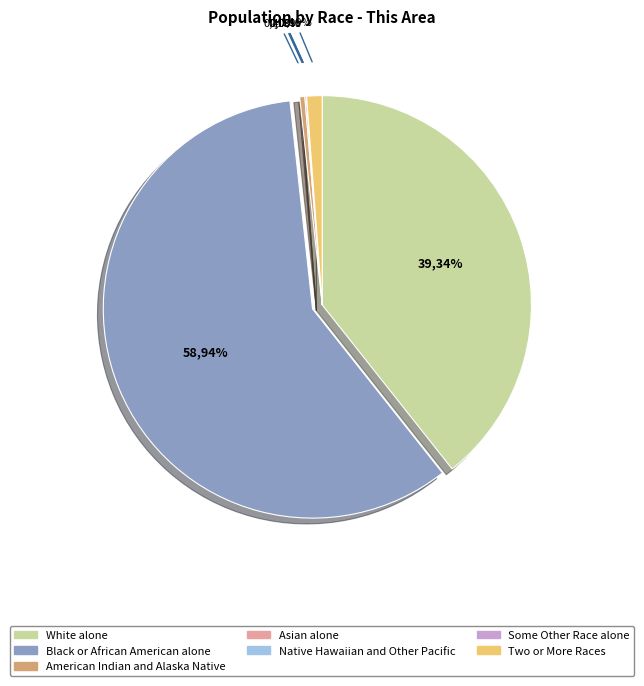

Does any single category account for the majority?

Yes